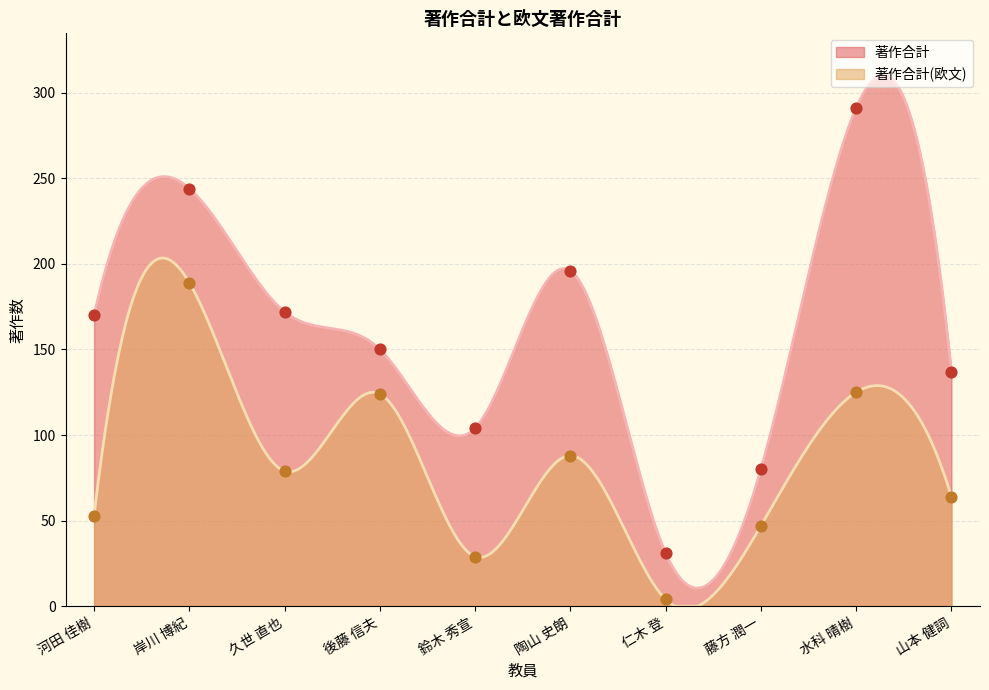

Is the value of 著作合計(欧文) at 久世 直也 greater than the value of 著作合計 at 河田 佳樹?

No